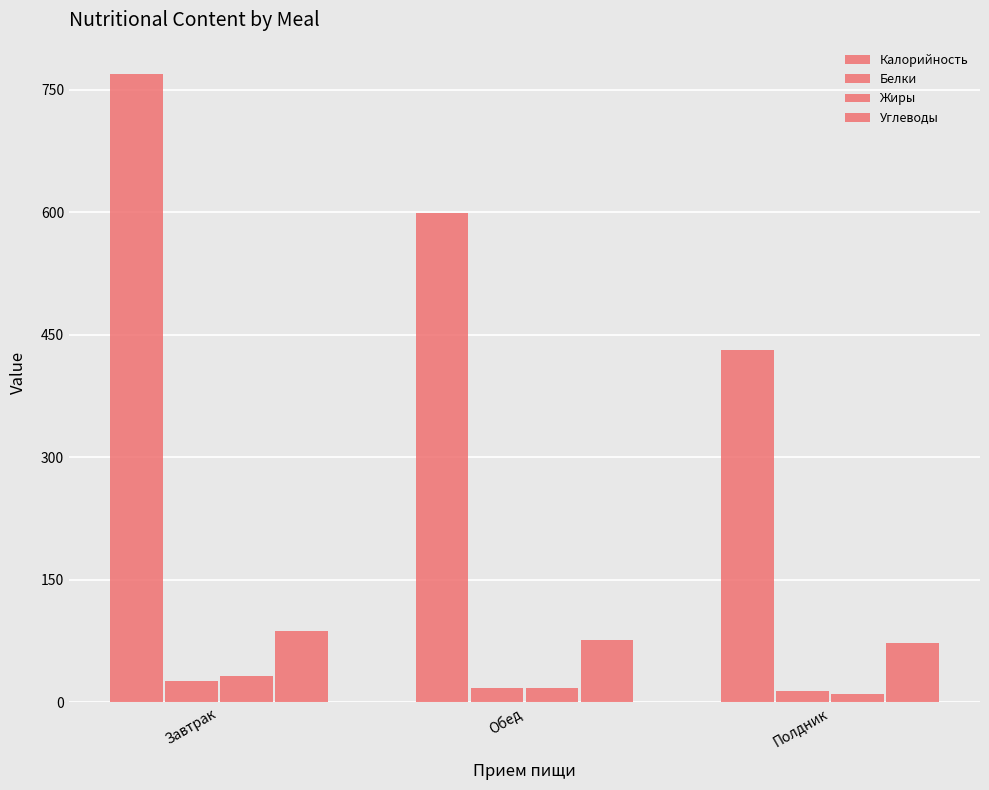

The value of Углеводы at Обед is 127.4. True or false?

False